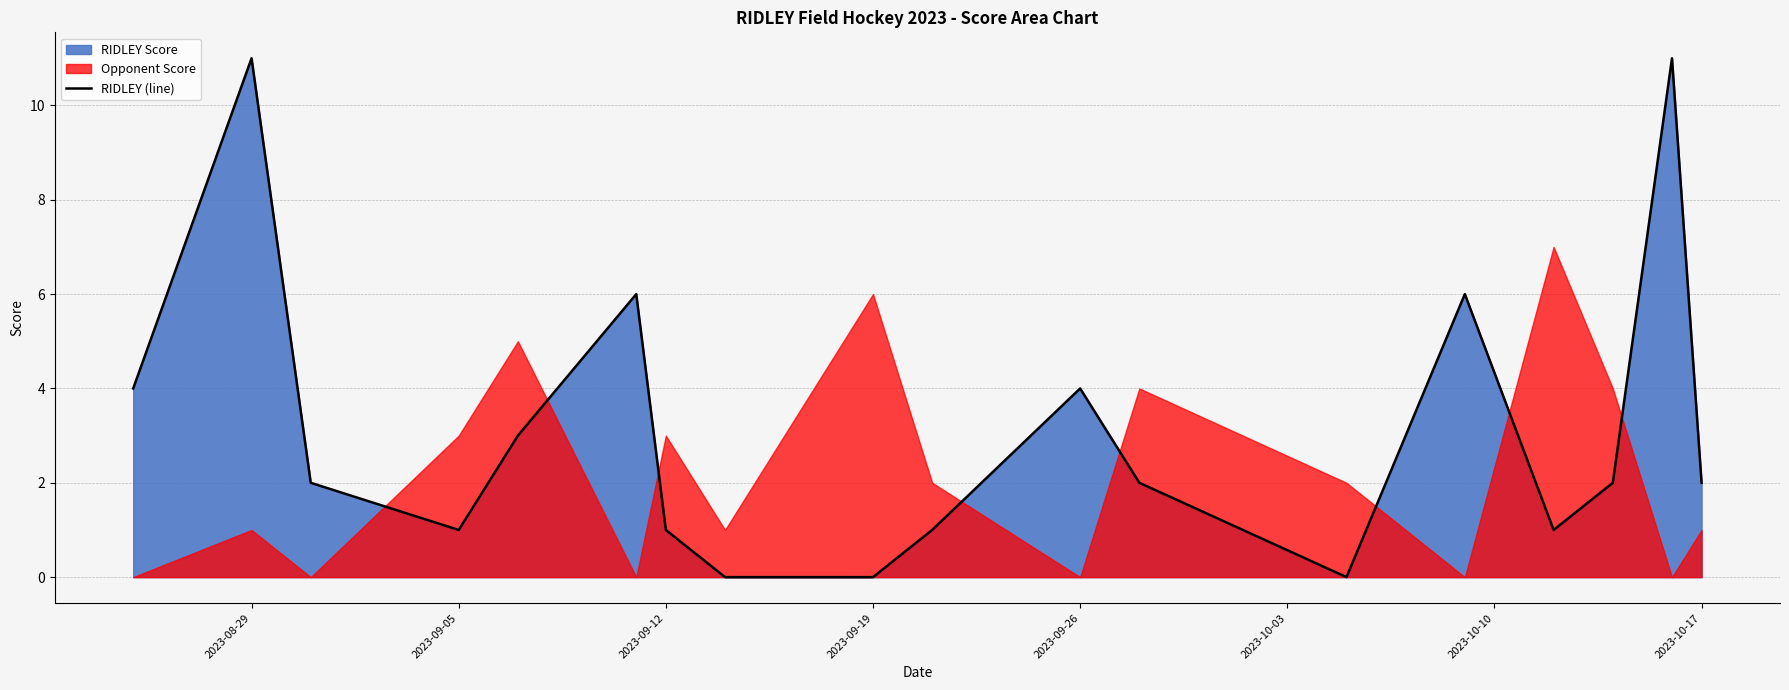

What is the highest value of the RIDLEY (line) series?

11